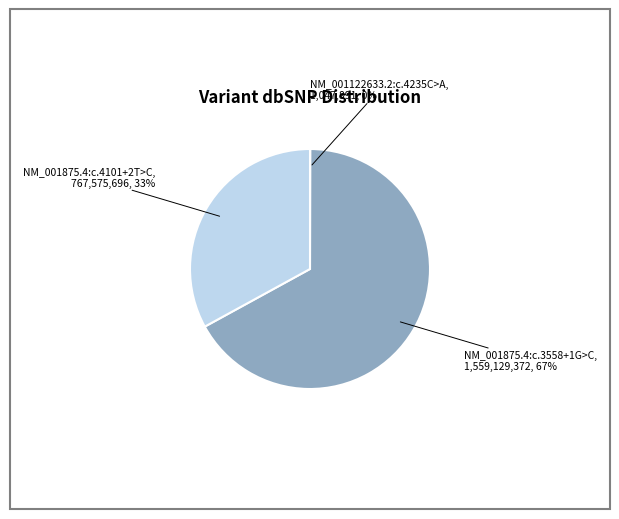

To the nearest percent, what is the difference between the largest and smallest slice percentages?

67%